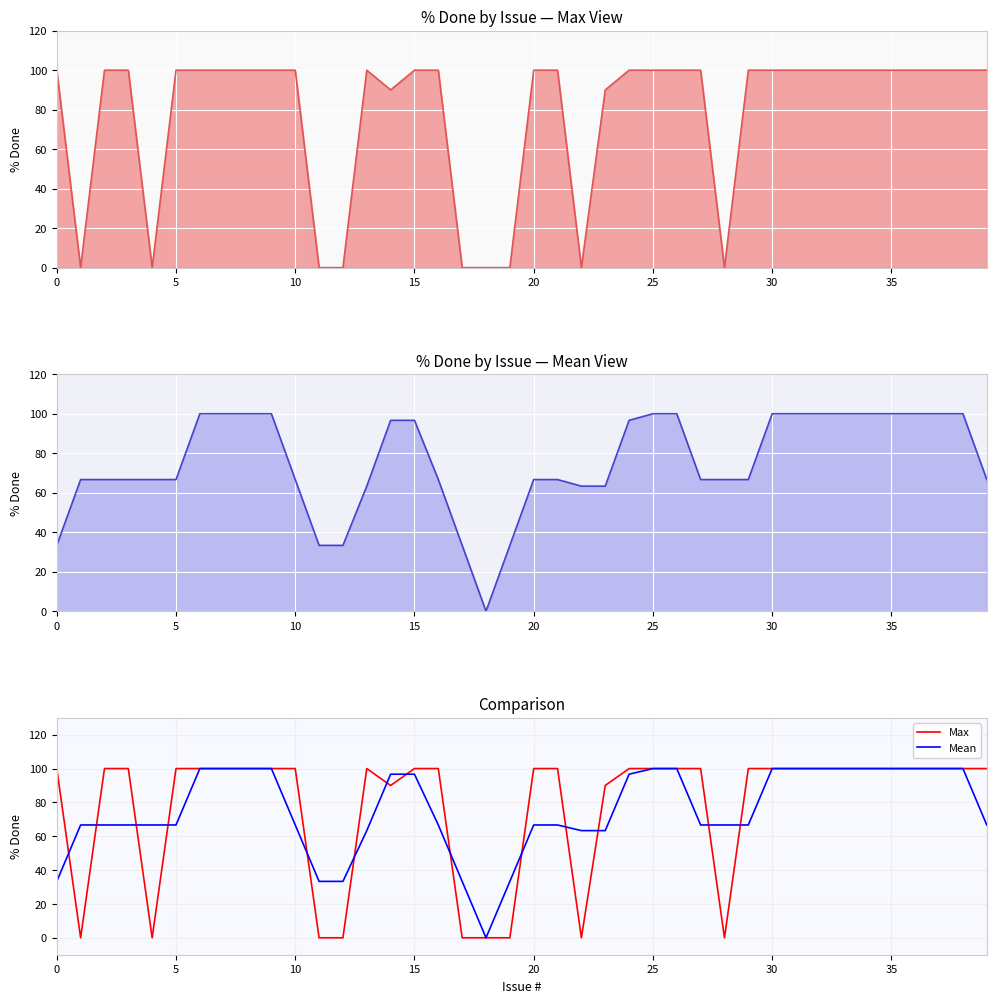

Where is Max nearest to the value 50?

14